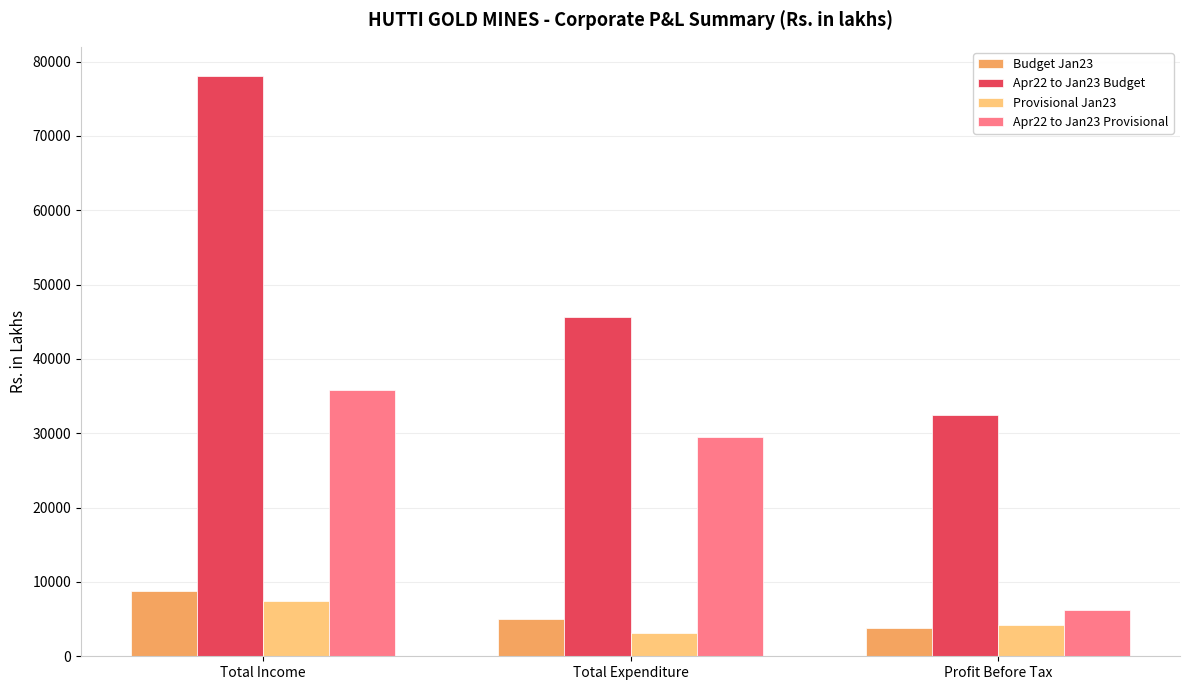

List the series in order of their peak value, lowest first.

Provisional Jan23, Budget Jan23, Apr22 to Jan23 Provisional, Apr22 to Jan23 Budget